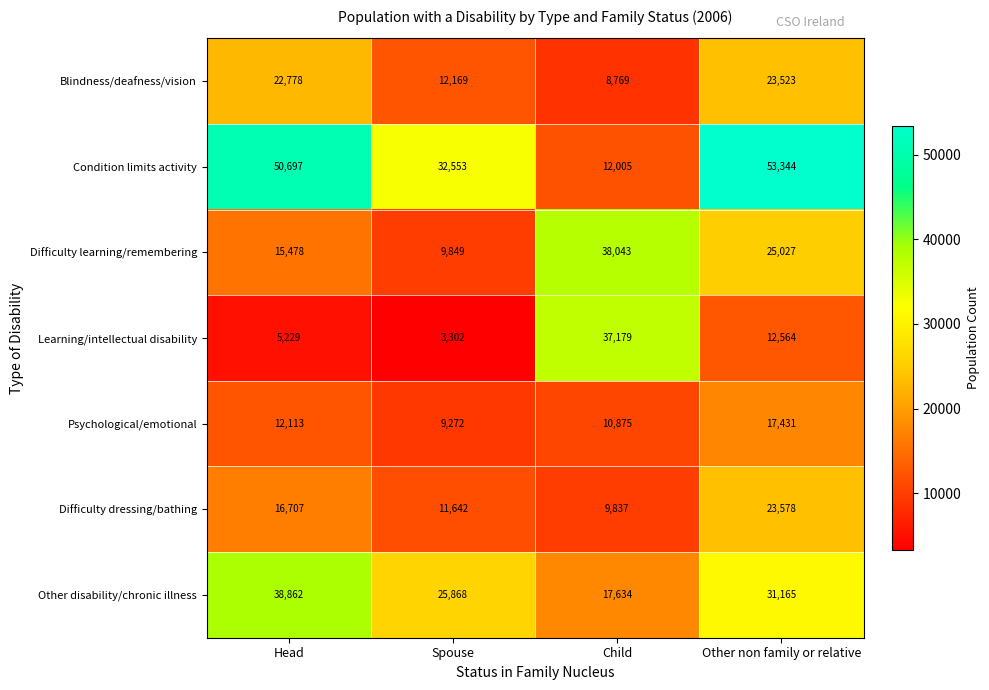

What is the difference between the maximum and minimum values in the Condition limits activity series?

41339